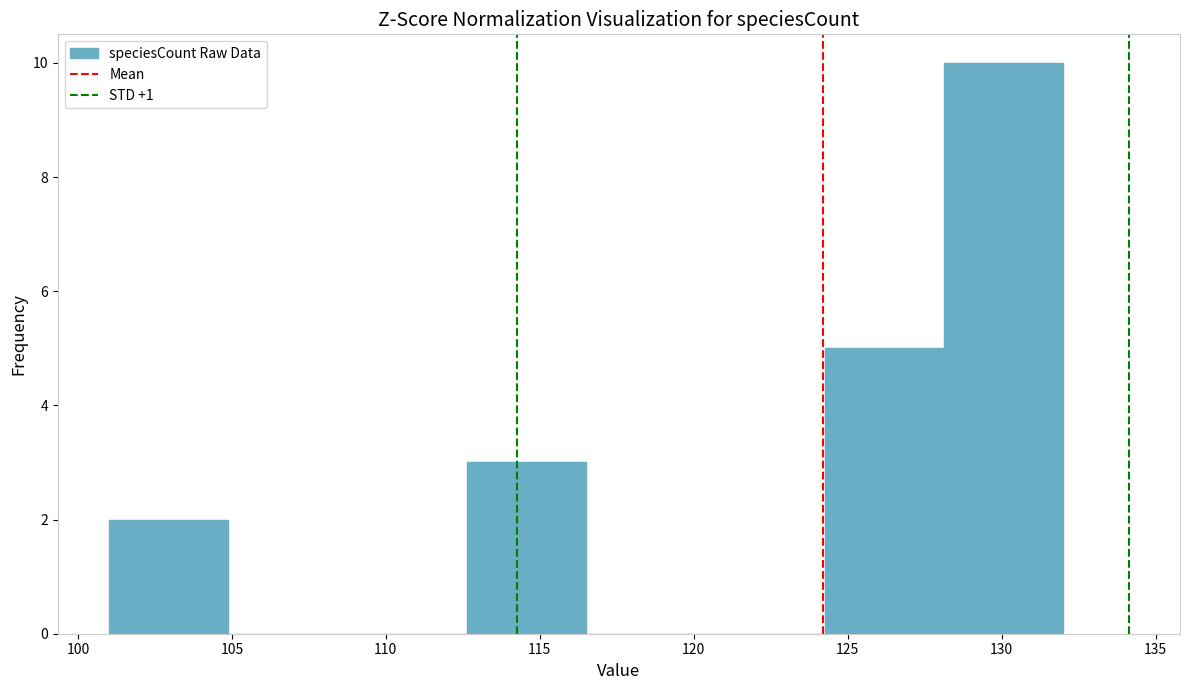

What is the height of the bar covering 101.0 to 105.0 on the x-axis? Neither the bar edges nor the heights are printed on the chart, so give them approximately, as read against the axes.

2